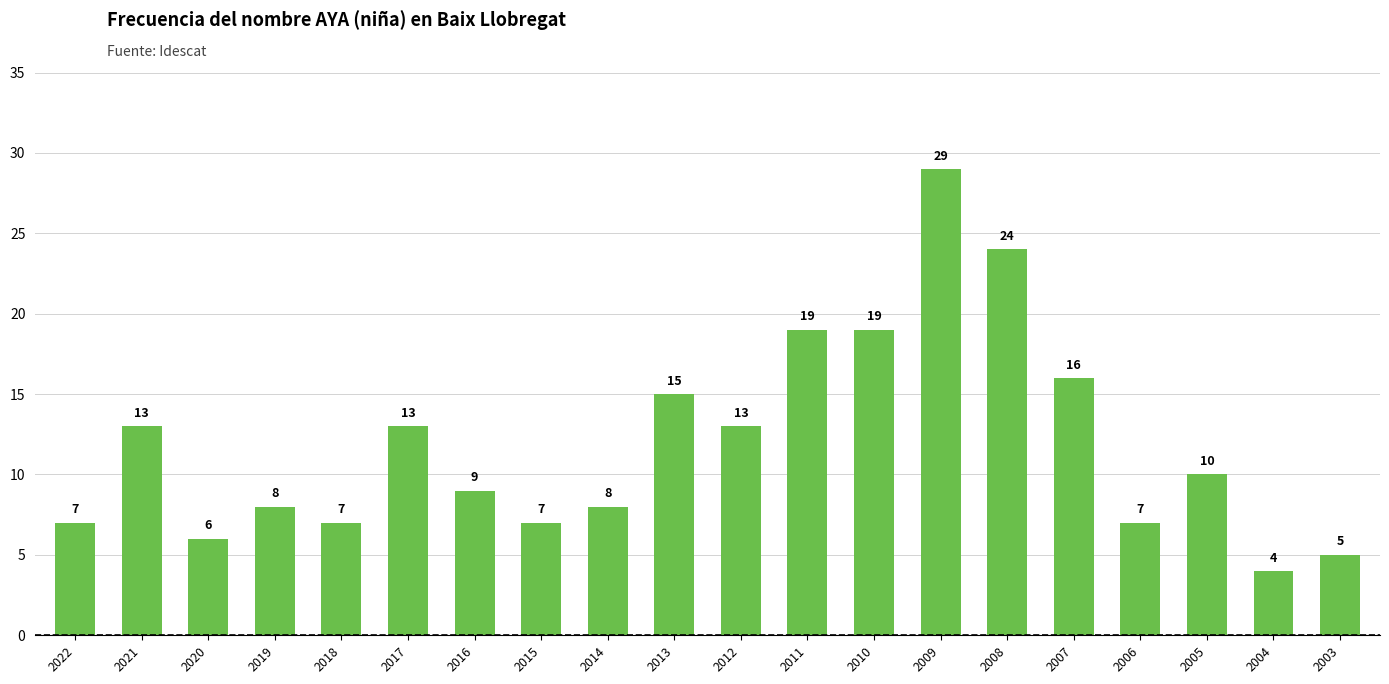

What is the ratio of the value at 2007 to the value at 2017?

1.2